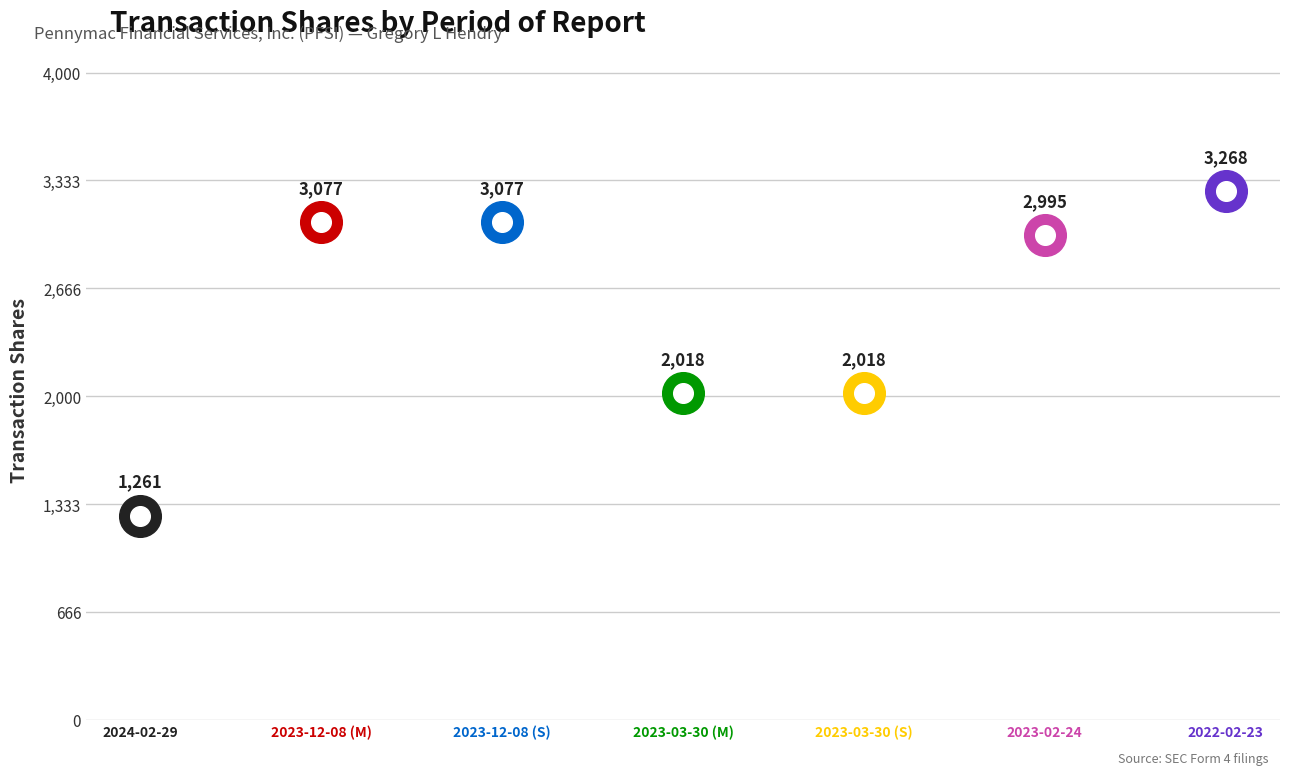

What is the change in value from 2024-02-29 to 2023-02-24?

+1734